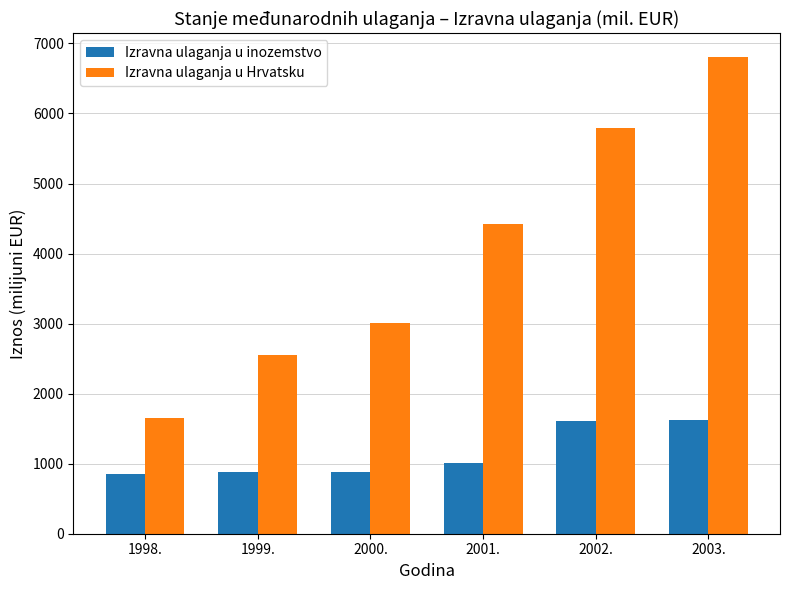

What is the maximum value for Izravna ulaganja u inozemstvo?

1626.6